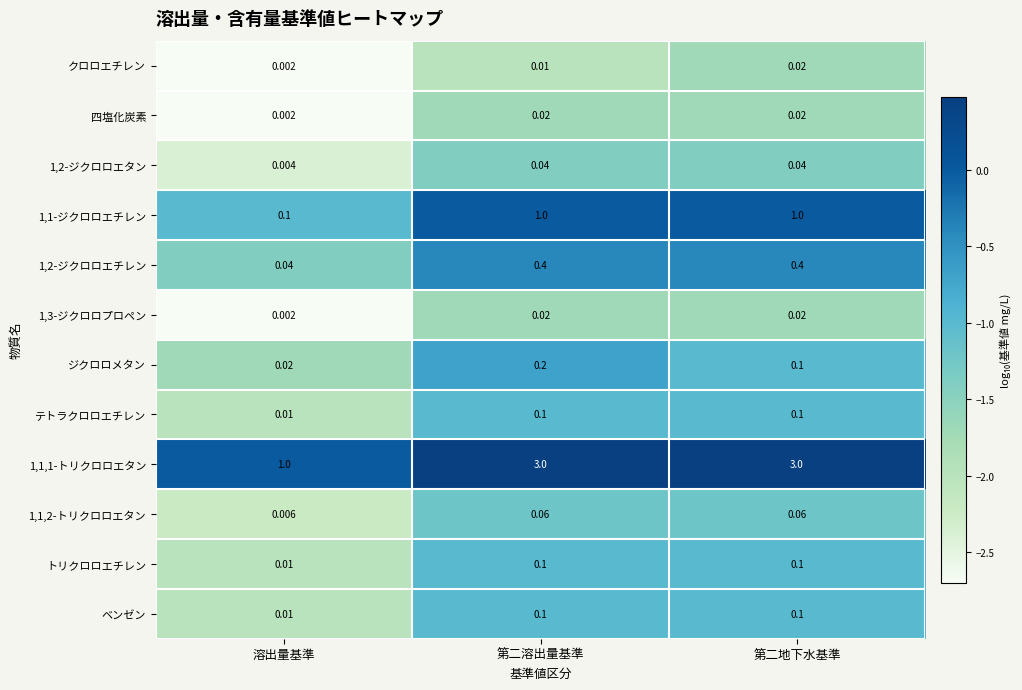

Rank the categories by ジクロロメタン value from highest to lowest.

第二溶出量基準, 第二地下水基準, 溶出量基準